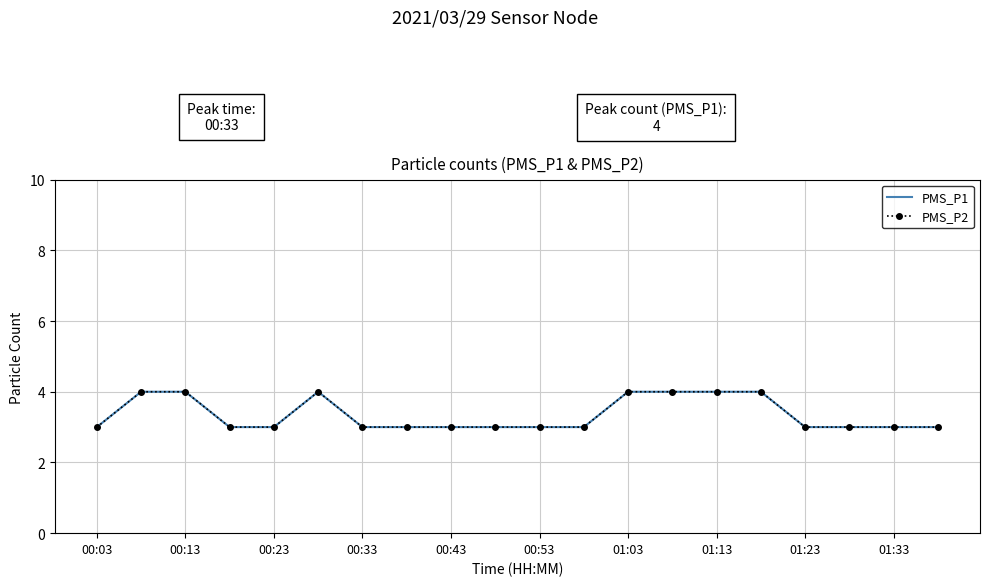

Which category has the highest value across all series?

00:13